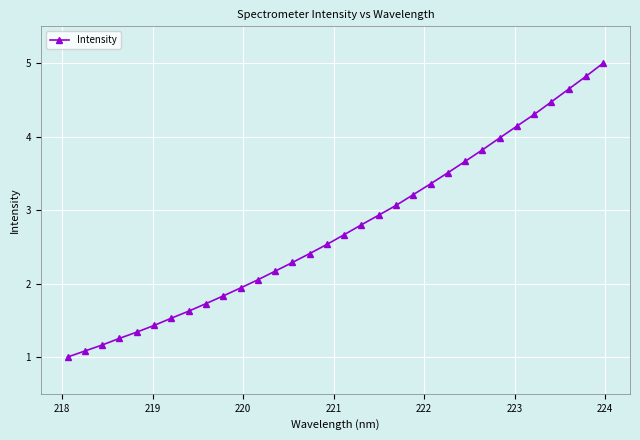

What is the maximum value shown in the chart?

5.0